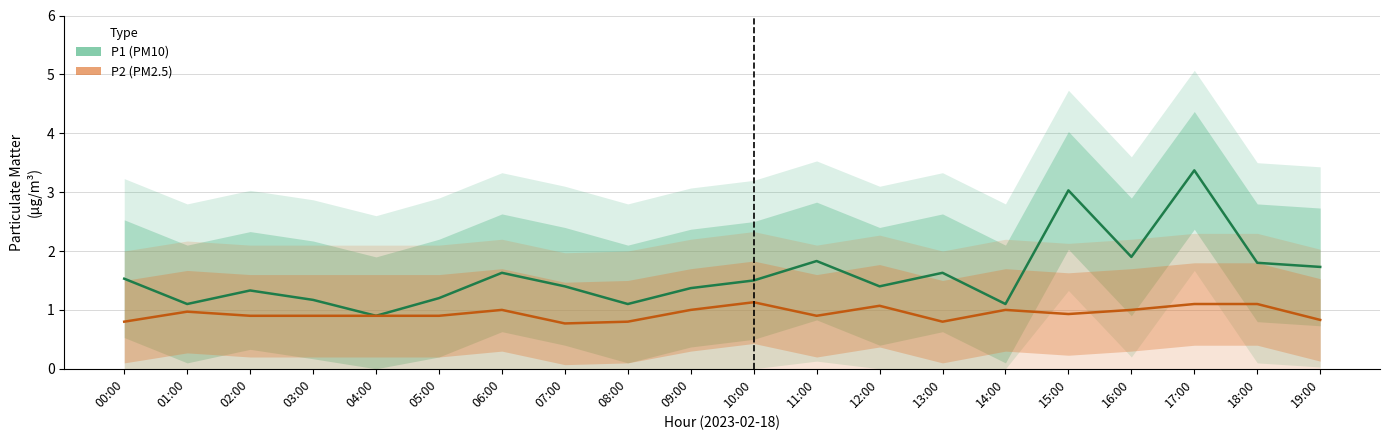

Between 03:00 and 13:00, which is larger?

13:00